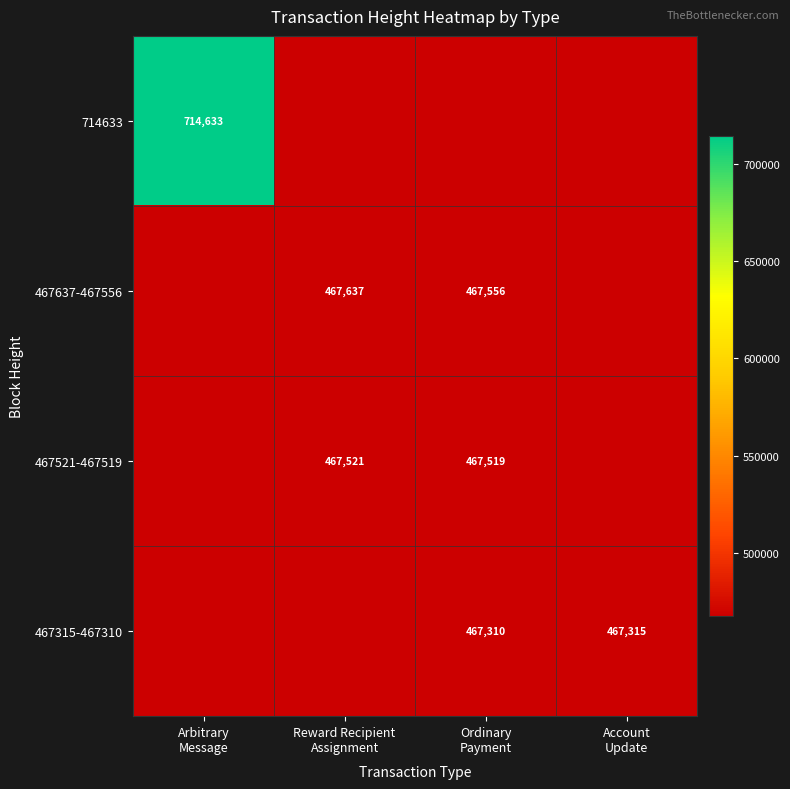

What is the sum of the 467637-467556 values at Reward Recipient Assignment and Ordinary Payment?

935193.0